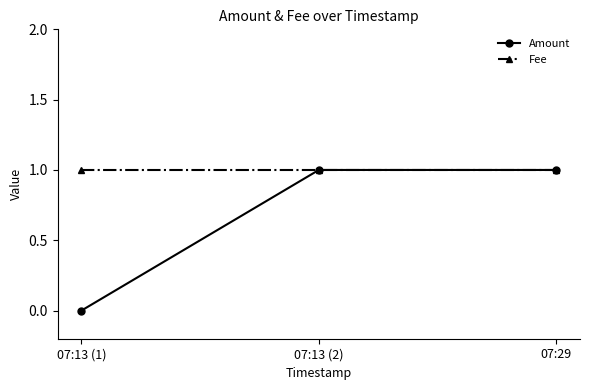

How many positive values does the Amount series have?

2